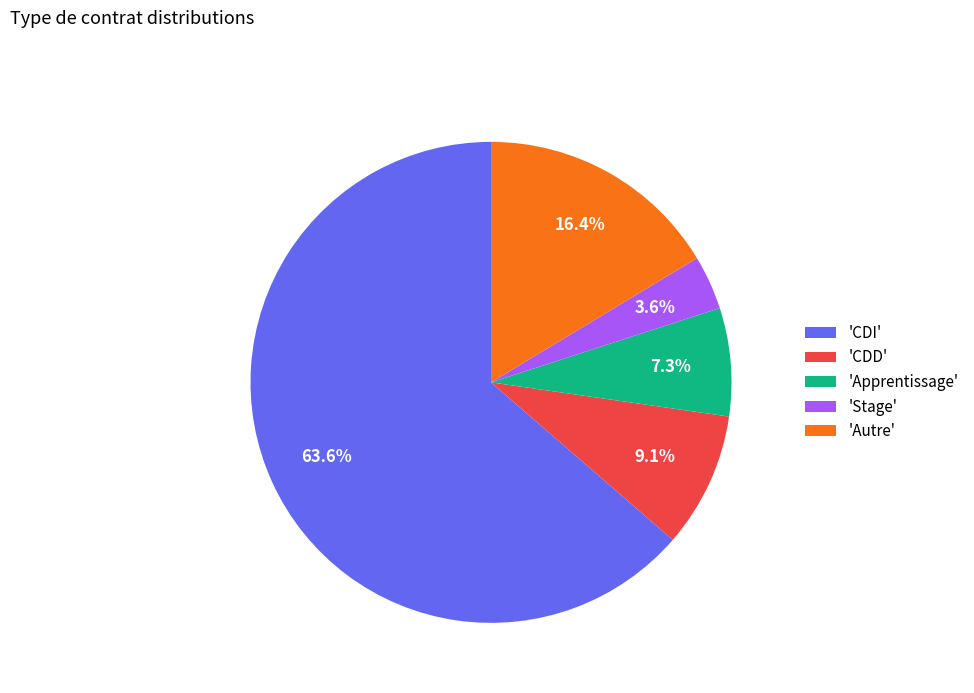

Is there any slice that represents more than half of the pie?

Yes